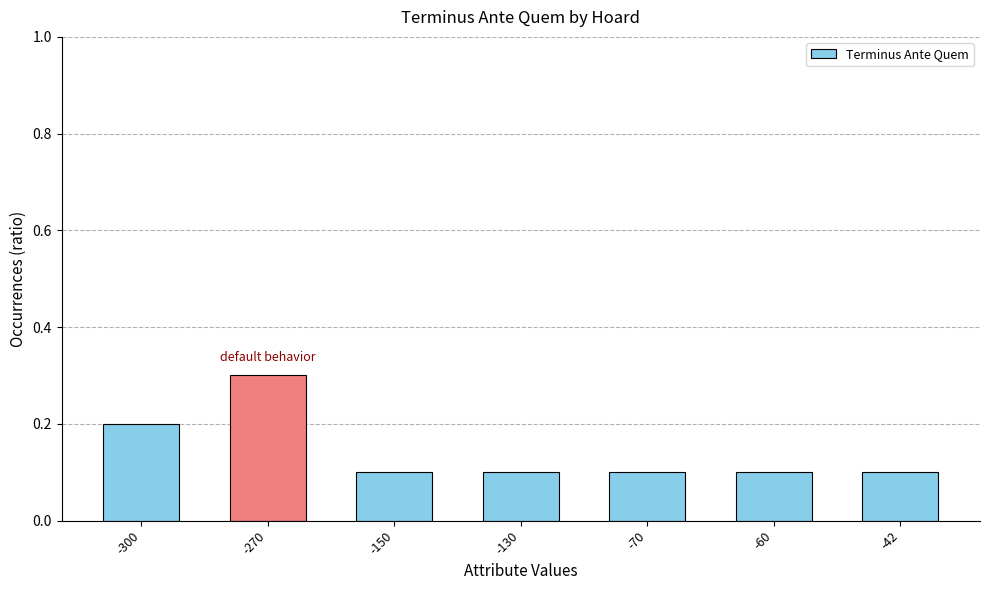

What is the minimum value shown in the chart?

0.1